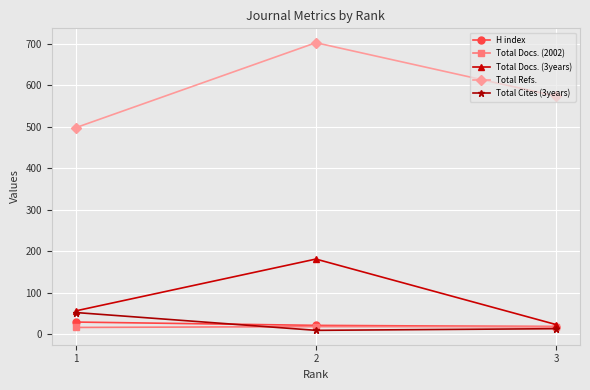

The Total Refs. series shows 919 at 2. True or false?

False